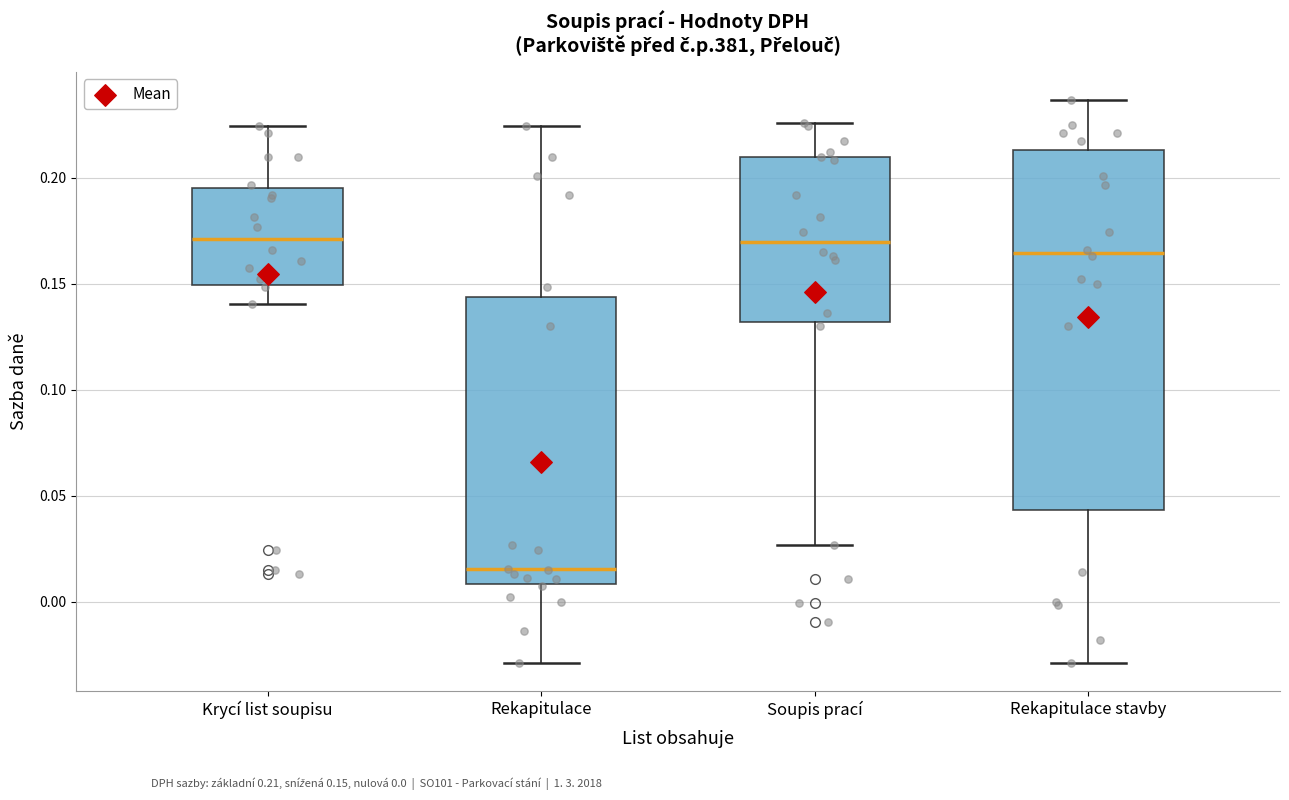

Reading left to right, read every box against the y-axis: the position of its median line, the range the box covers, and the ends of its whiskers. The values are not printed on the chart, so give them approximately, as read against the axis.

Krycí list soupisu: median 0.170, box 0.150 to 0.195, whiskers 0.140 to 0.225
Rekapitulace: median 0.015, box 0.010 to 0.145, whiskers -0.030 to 0.225
Soupis prací: median 0.170, box 0.130 to 0.210, whiskers 0.025 to 0.225
Rekapitulace stavby: median 0.165, box 0.045 to 0.215, whiskers -0.030 to 0.235